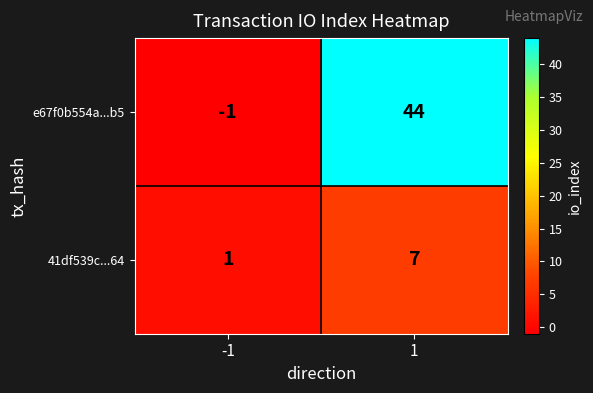

Rank the series at -1 from highest to lowest value.

41df539c...64, e67f0b554a...b5